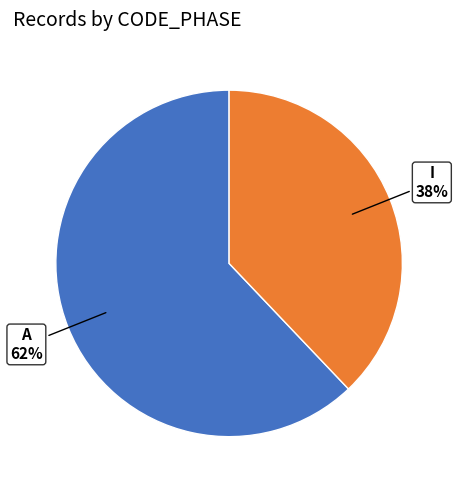

Is there any slice that represents more than half of the pie?

Yes